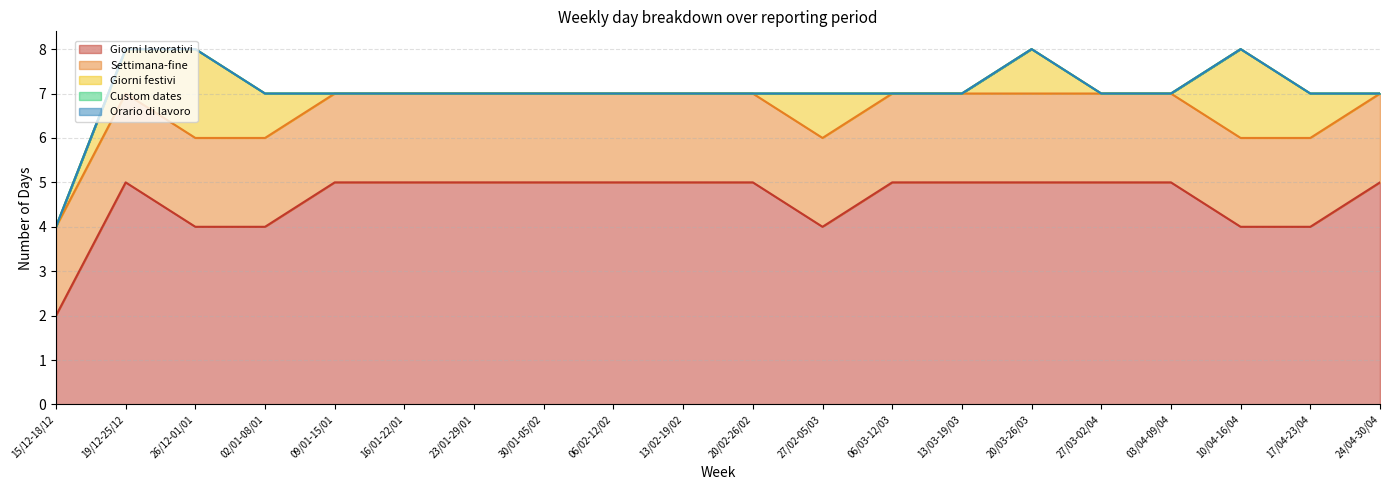

Between 09/01-15/01 and 20/02-26/02, which series saw the biggest shift?

Giorni lavorativi